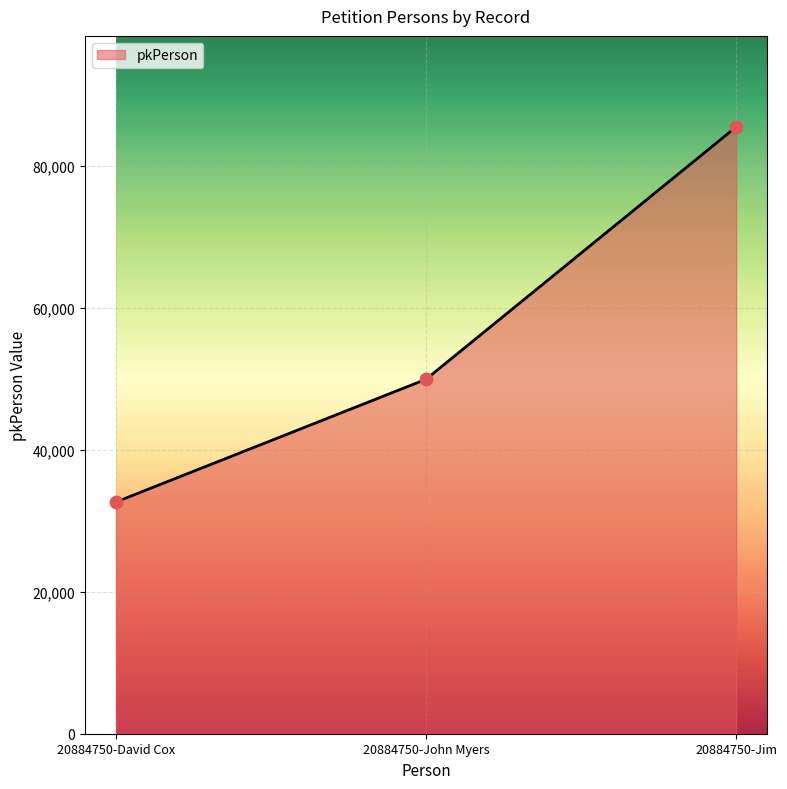

What is the change in value from 20884750-John Myers to 20884750-Jim?

+35568